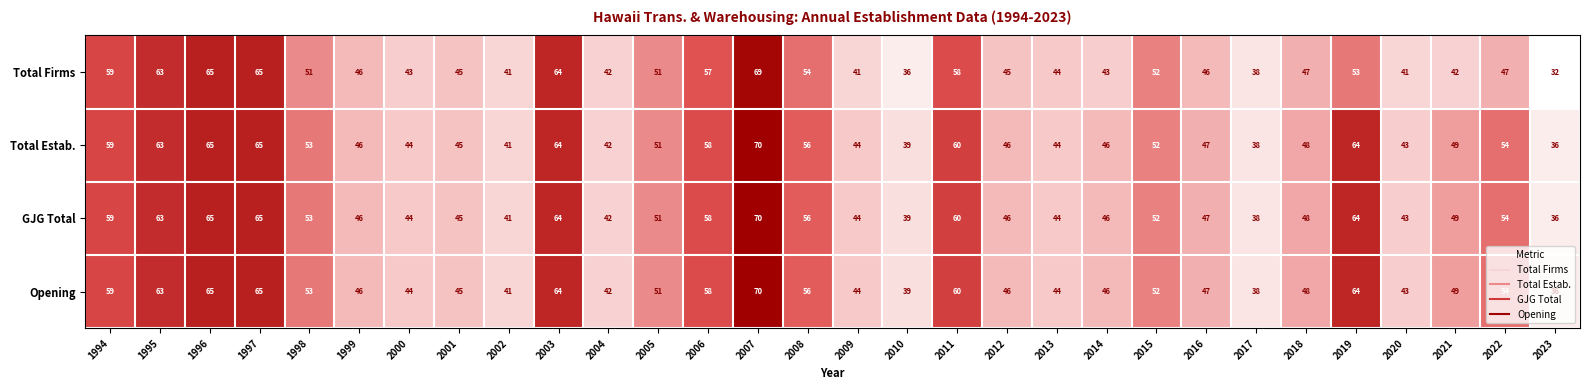

What is the highest value of the Opening series?

70